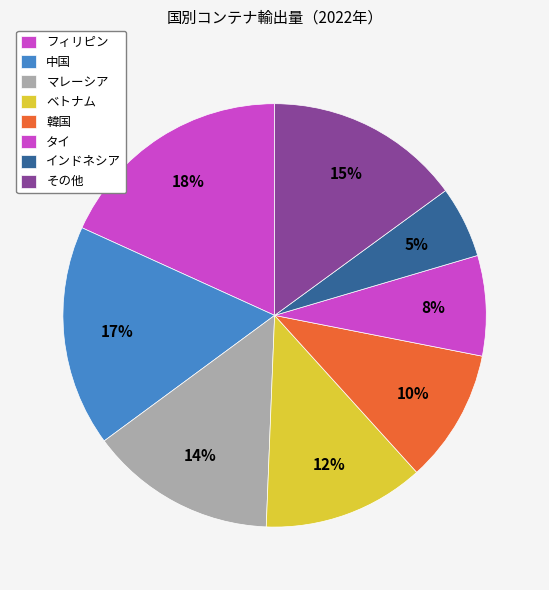

Do 韓国 and フィリピン together represent more than half of the pie?

No